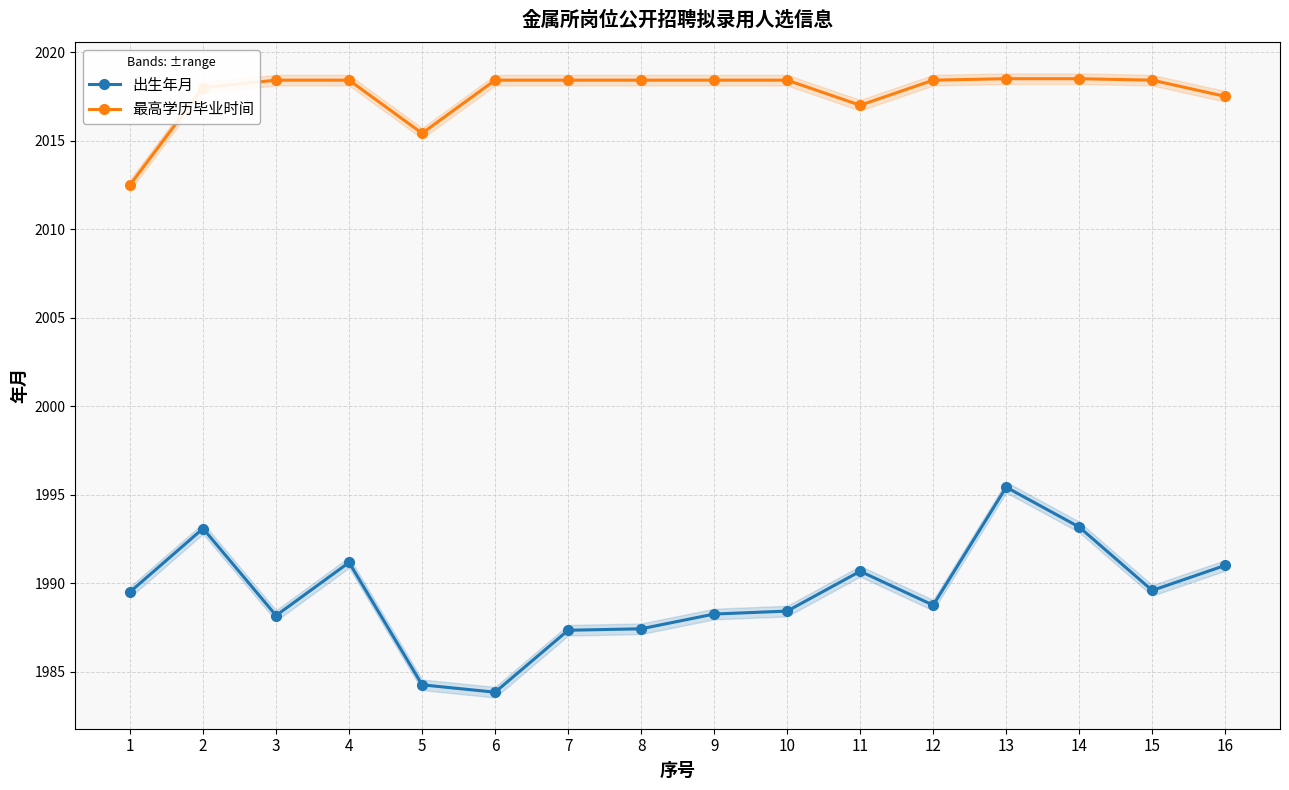

What are all the series names shown in the legend?

出生年月, 最高学历毕业时间